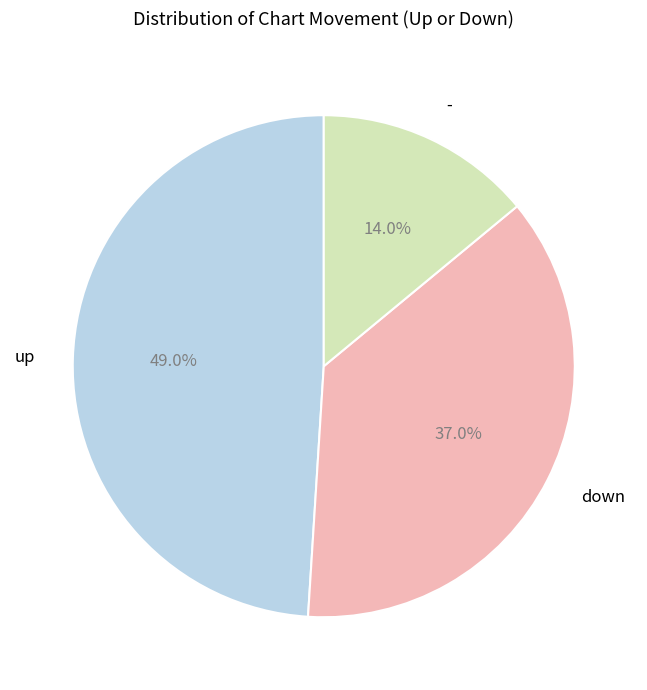

To the nearest percent, what is the combined percentage of down and up?

86%